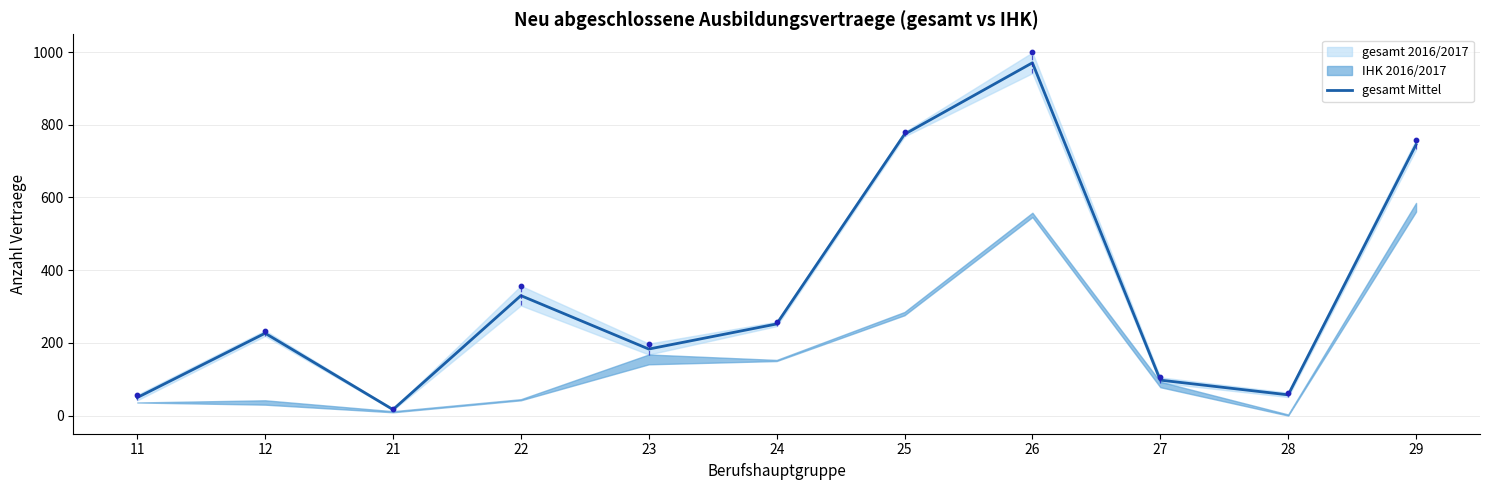

Approximately how many times larger is the value at 12 compared to 29?

0.3